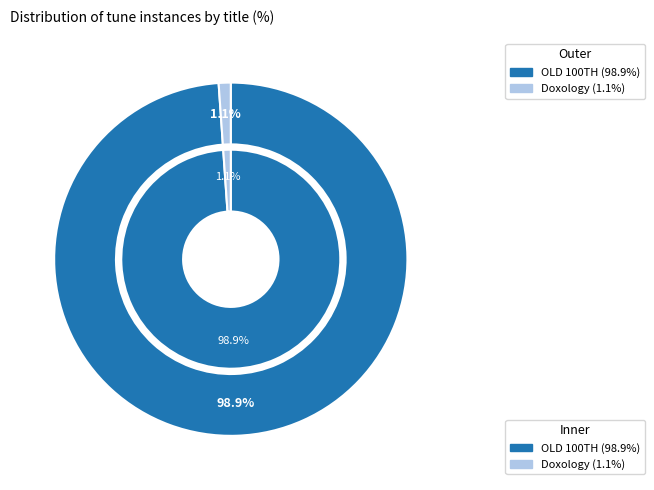

Rank the categories by value from highest to lowest.

OLD 100TH, Doxology